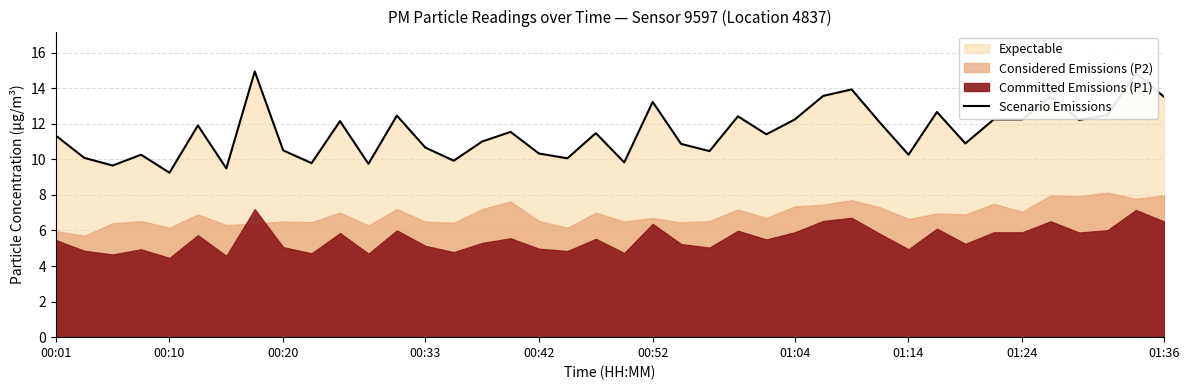

Where is the data nearest to the value 12?

29